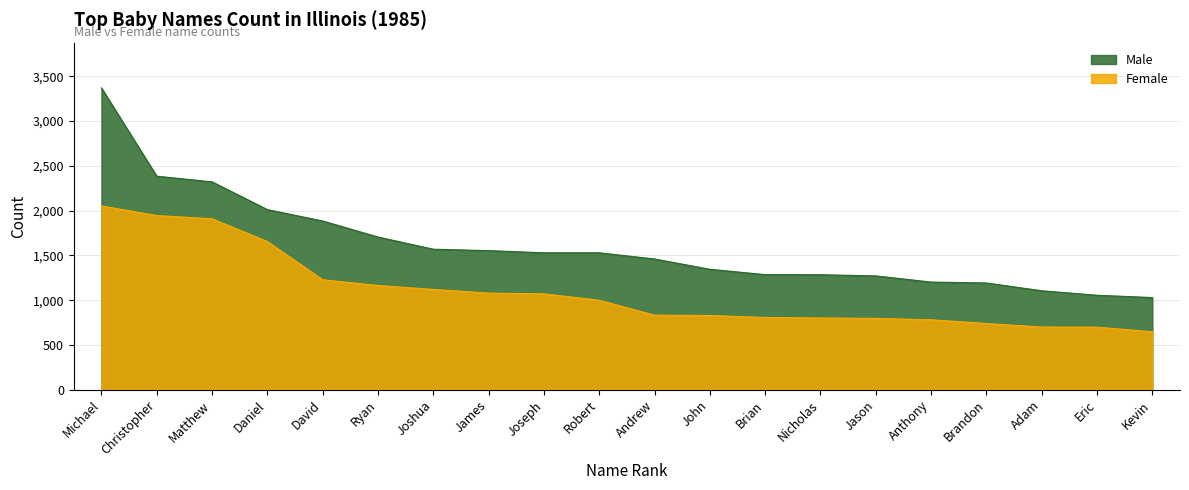

At which label is Male closest to 2199?

Matthew